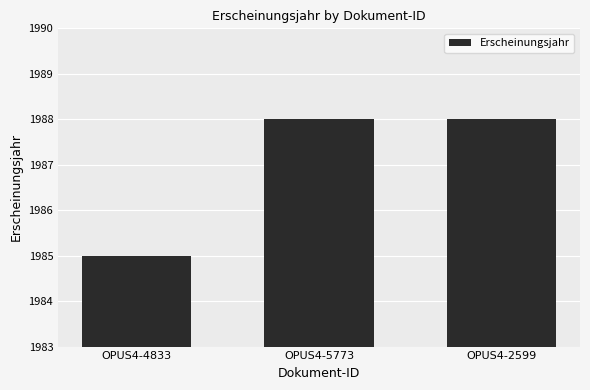

What is the value of the 1st bar from the left?

1985